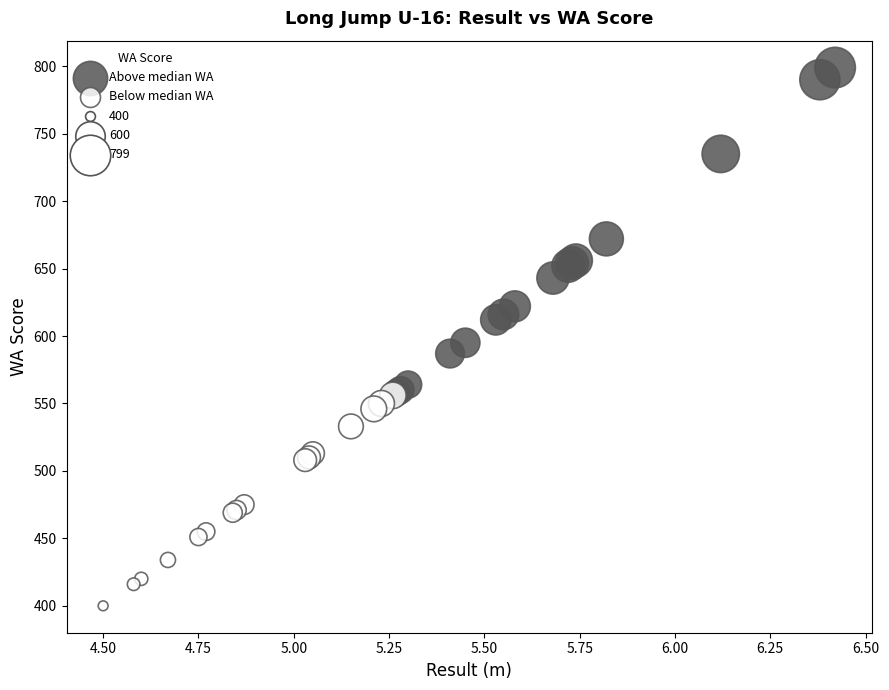

Which series has the largest Y range (max minus min)?

Above median WA